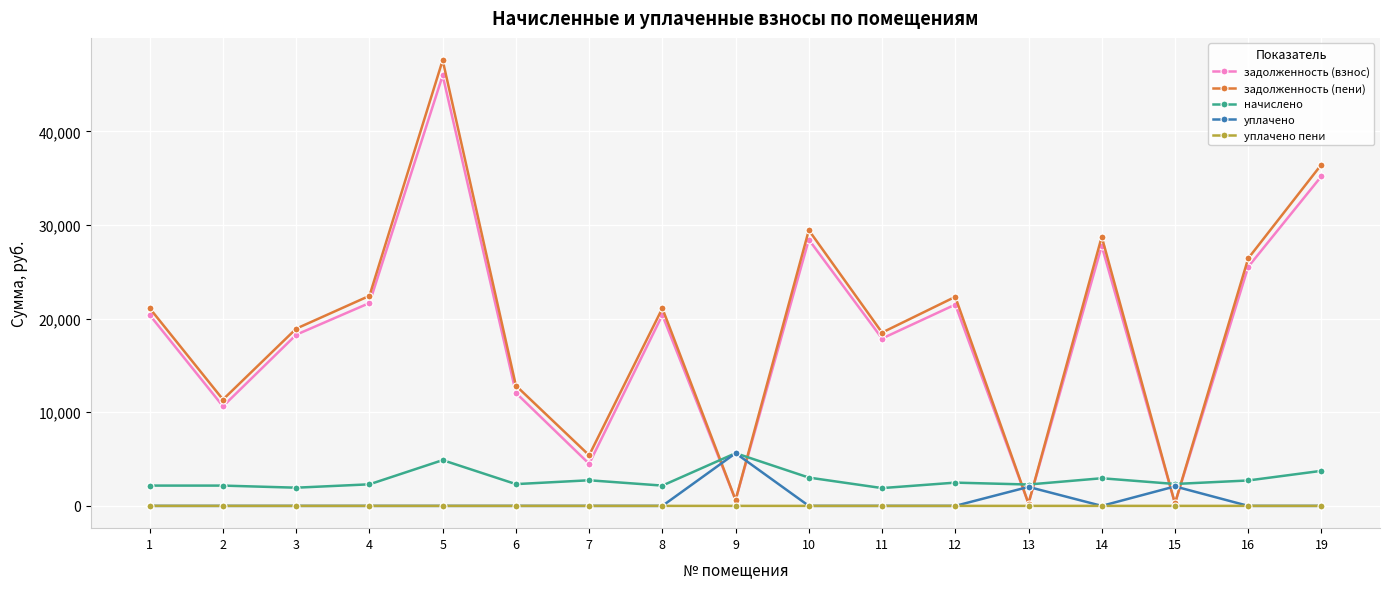

At which category is the sum across all series the highest?

5